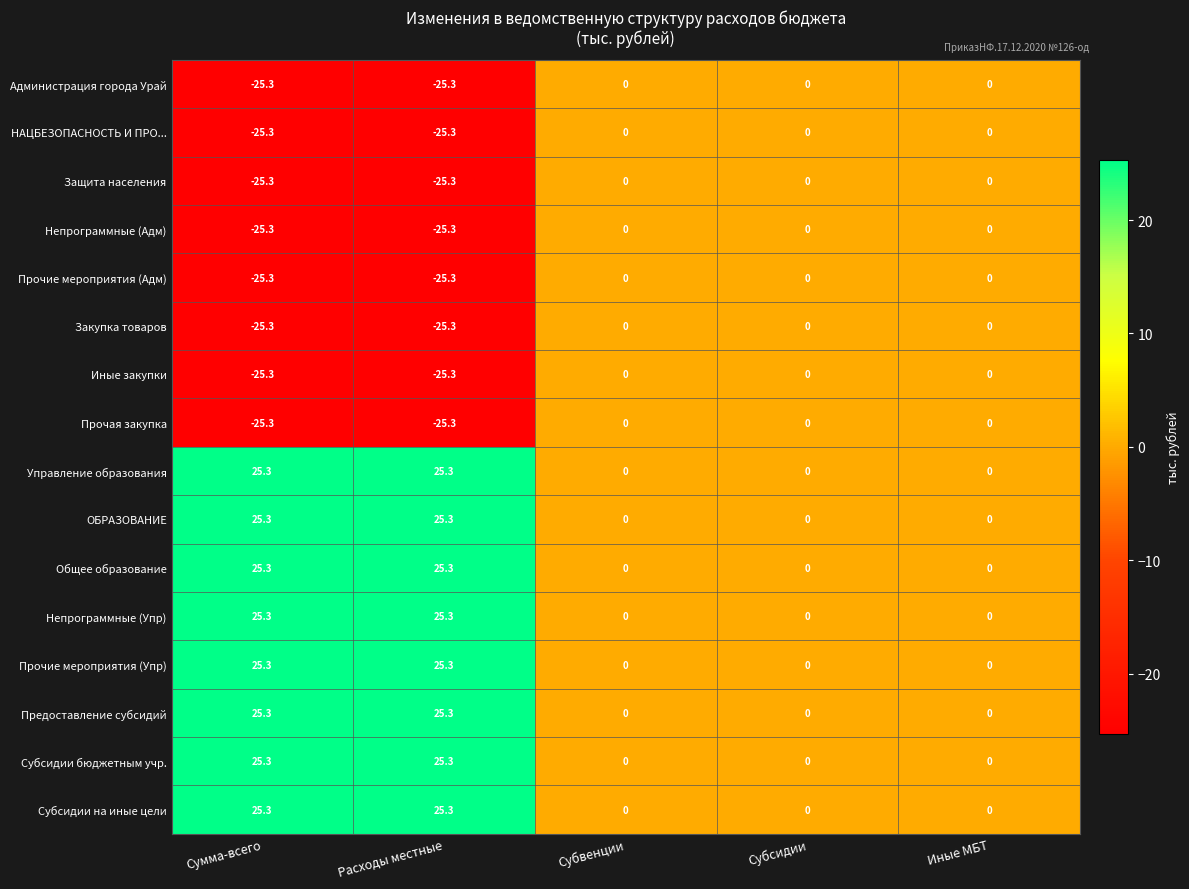

How many data points does each series have?

5